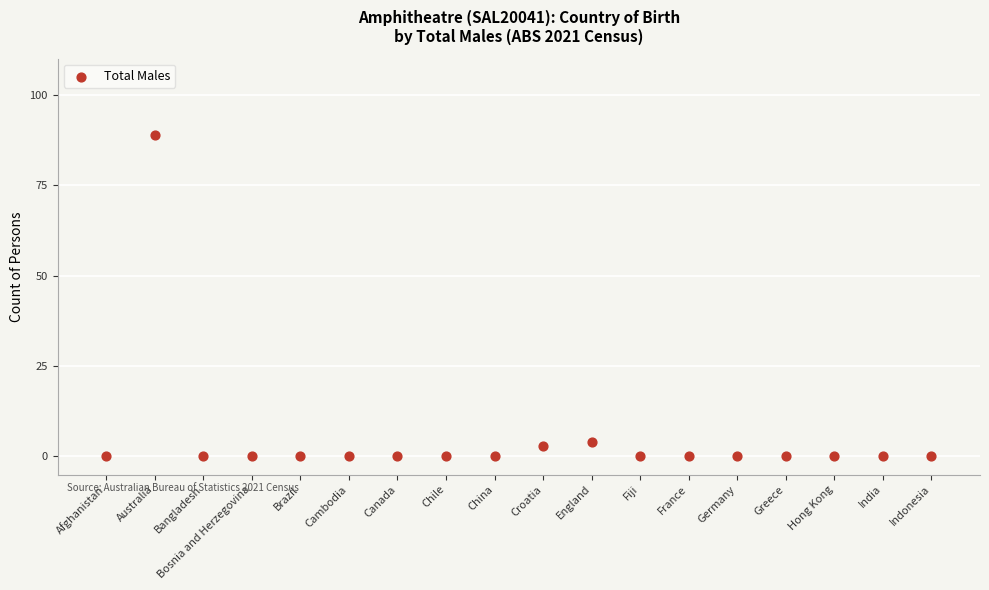

What is the range of Y values (max minus min)?

89